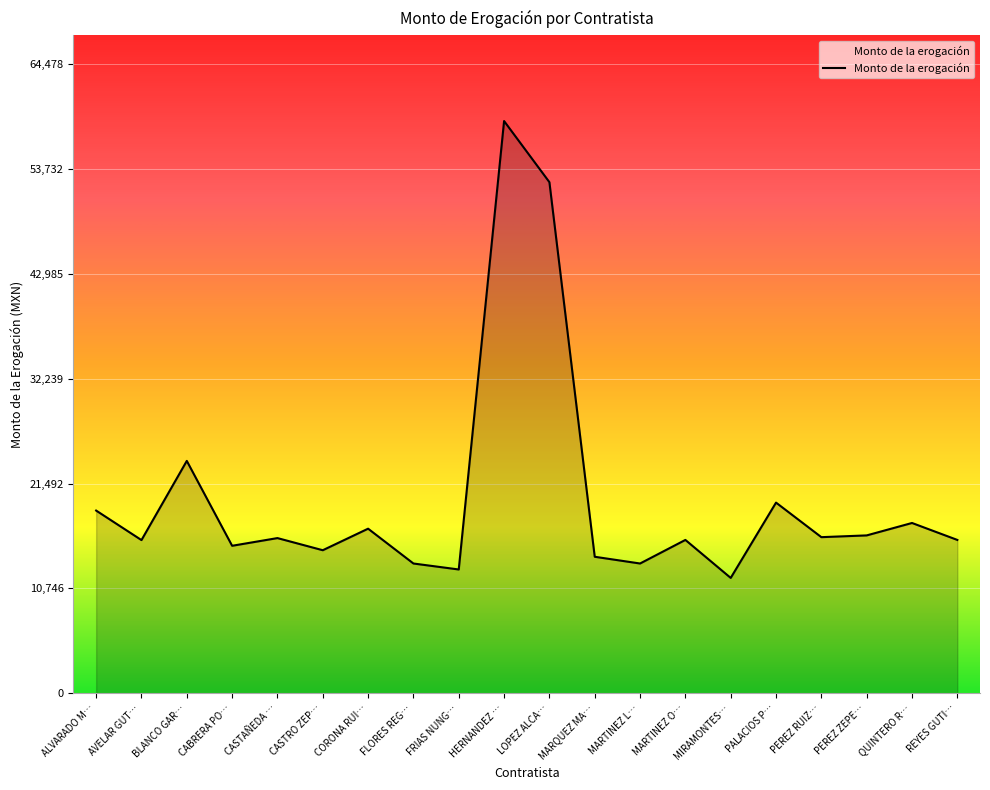

Which category has the highest value across all series?

HERNANDEZ …